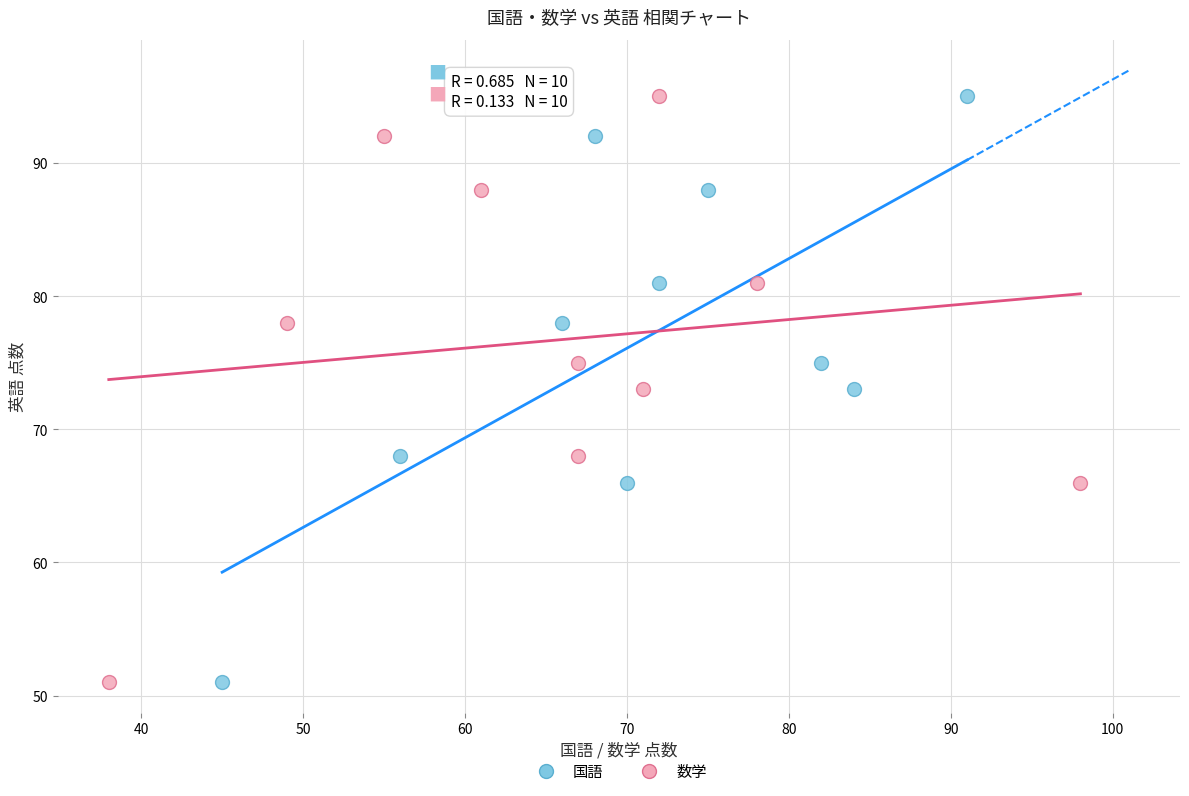

What are all the series names shown in the legend?

国語, 数学